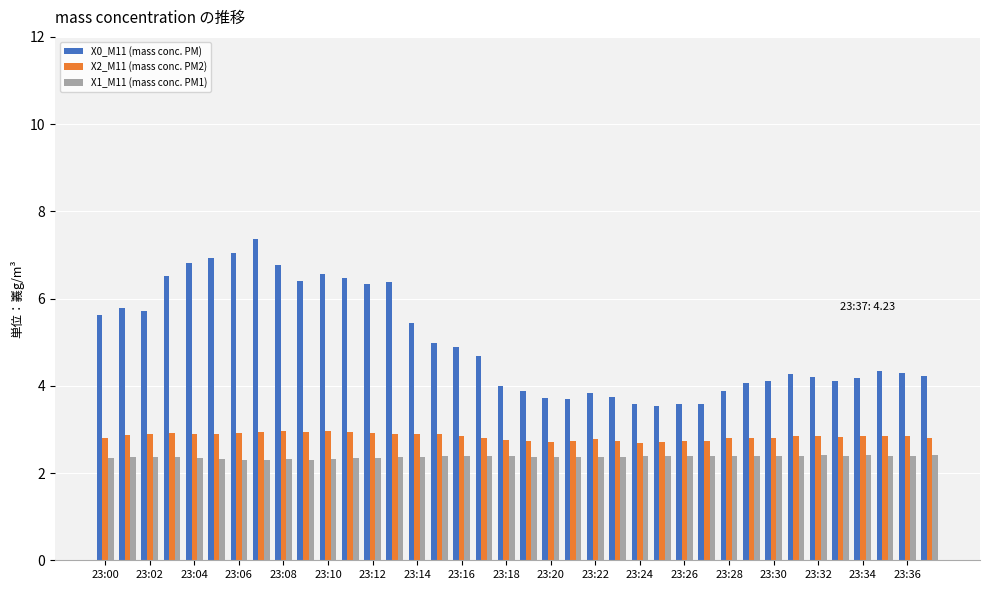

What are all the series names shown in the legend?

X0_M11 (mass conc. PM), X2_M11 (mass conc. PM2), X1_M11 (mass conc. PM1)